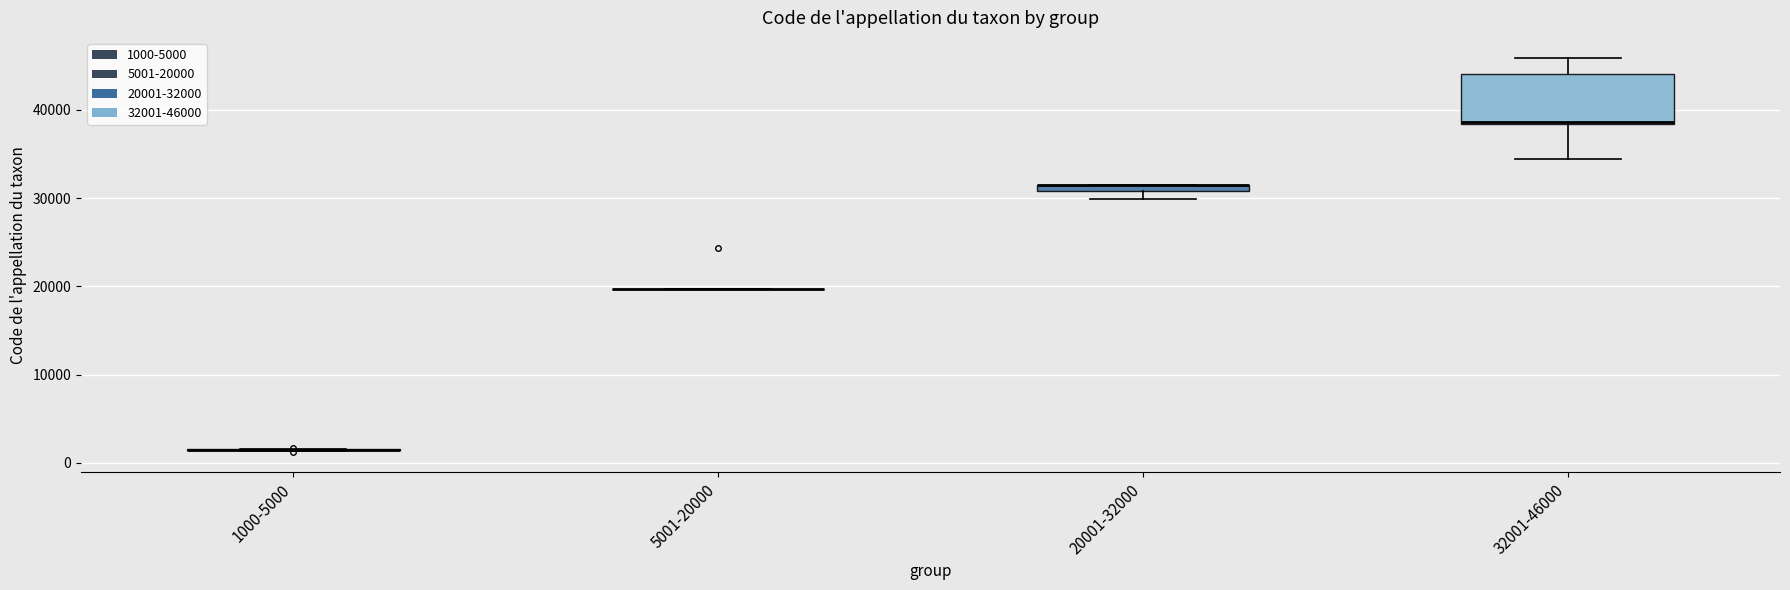

Which box is the tallest, from its lower edge to its upper edge?

32001-46000